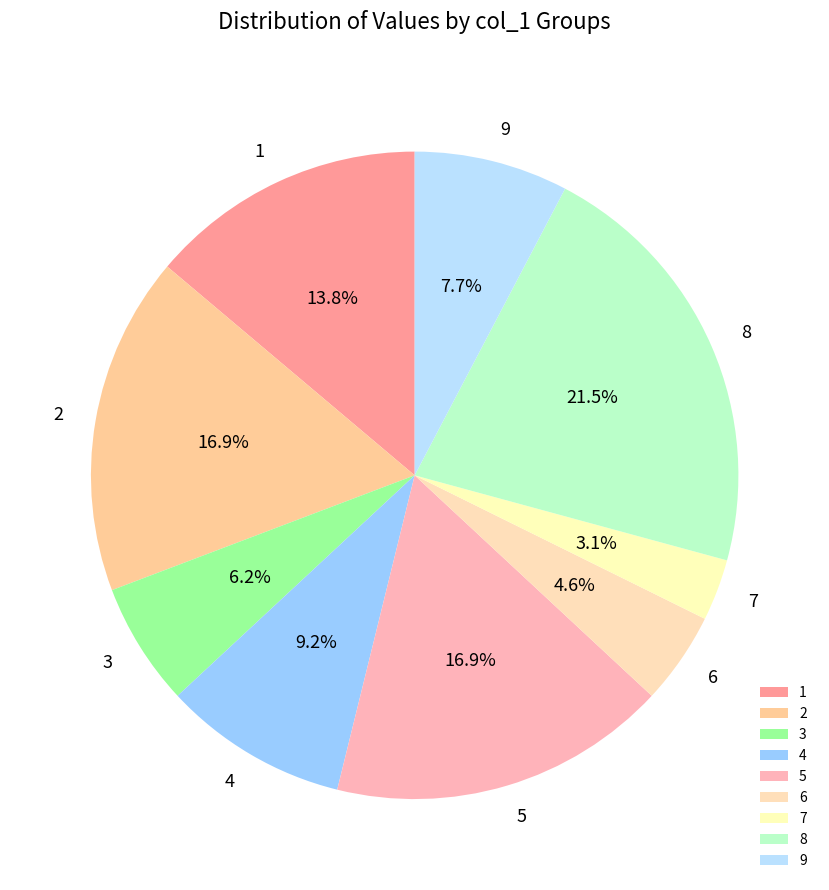

What percentage is the 1 slice, to the nearest percent?

14%